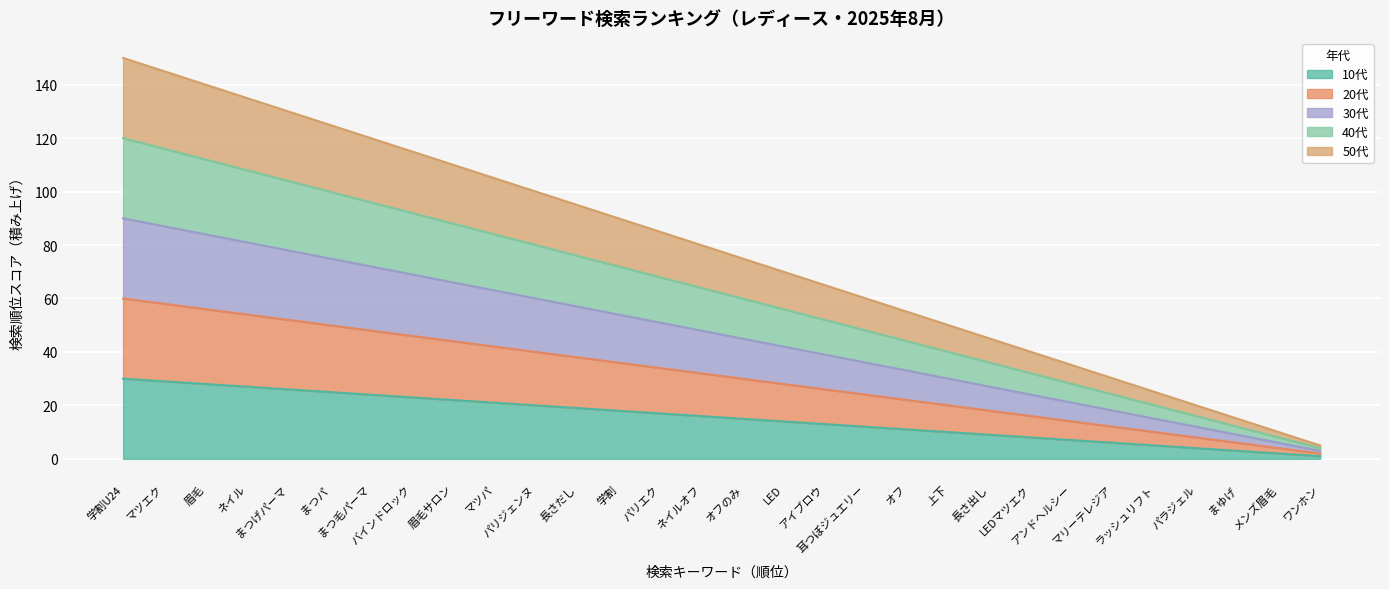

Is the value of 50代 at 長さ出し greater than the value of 30代 at オフのみ?

No